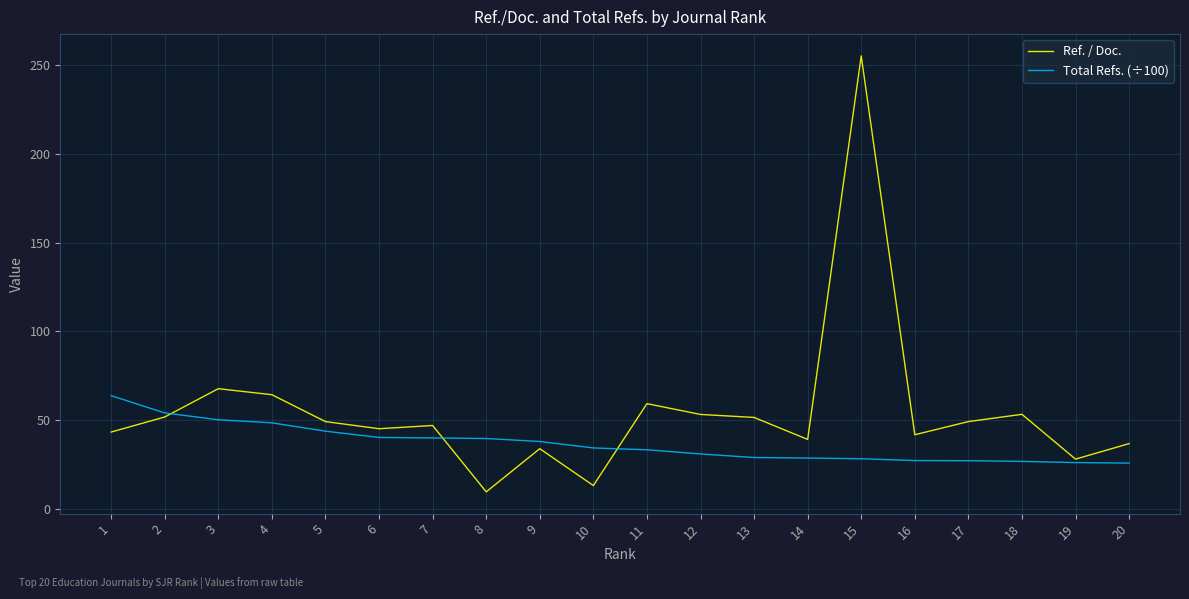

Between 6 and 15, which series saw the biggest shift?

Ref. / Doc.